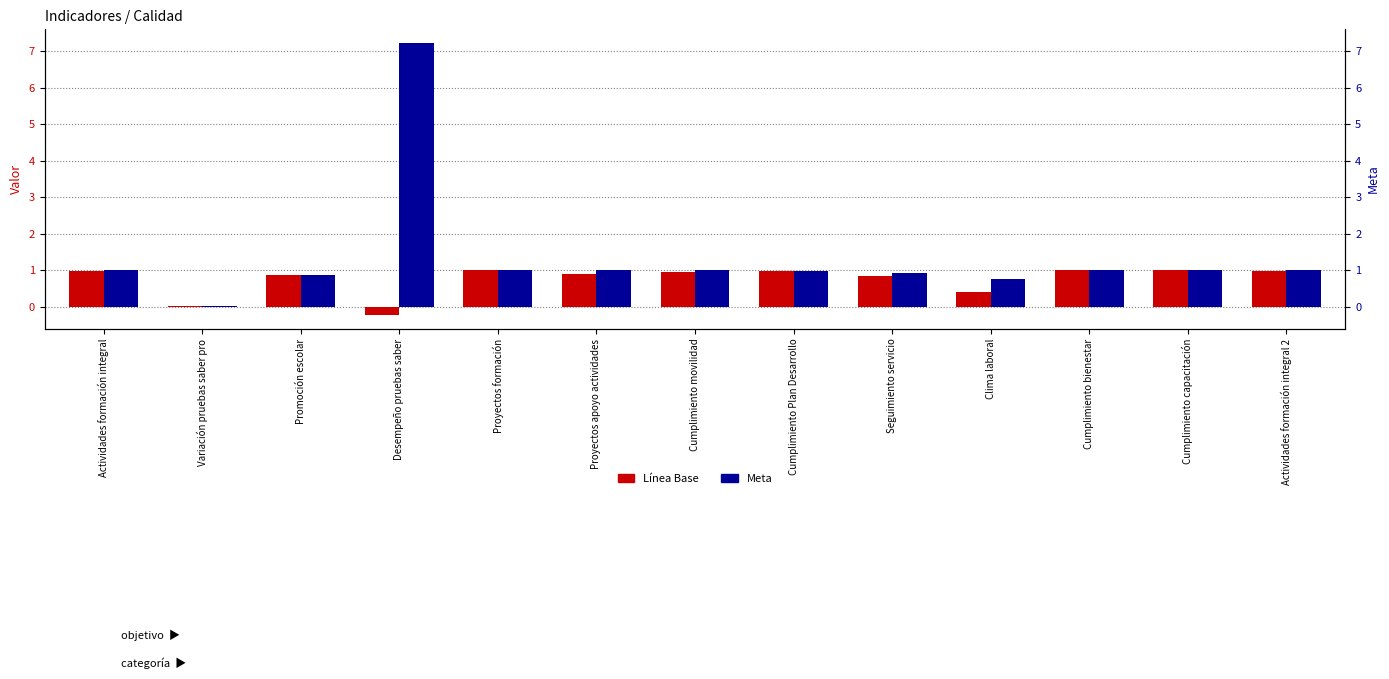

The value of Línea Base at Actividades formación integral is 1.0. True or false?

True